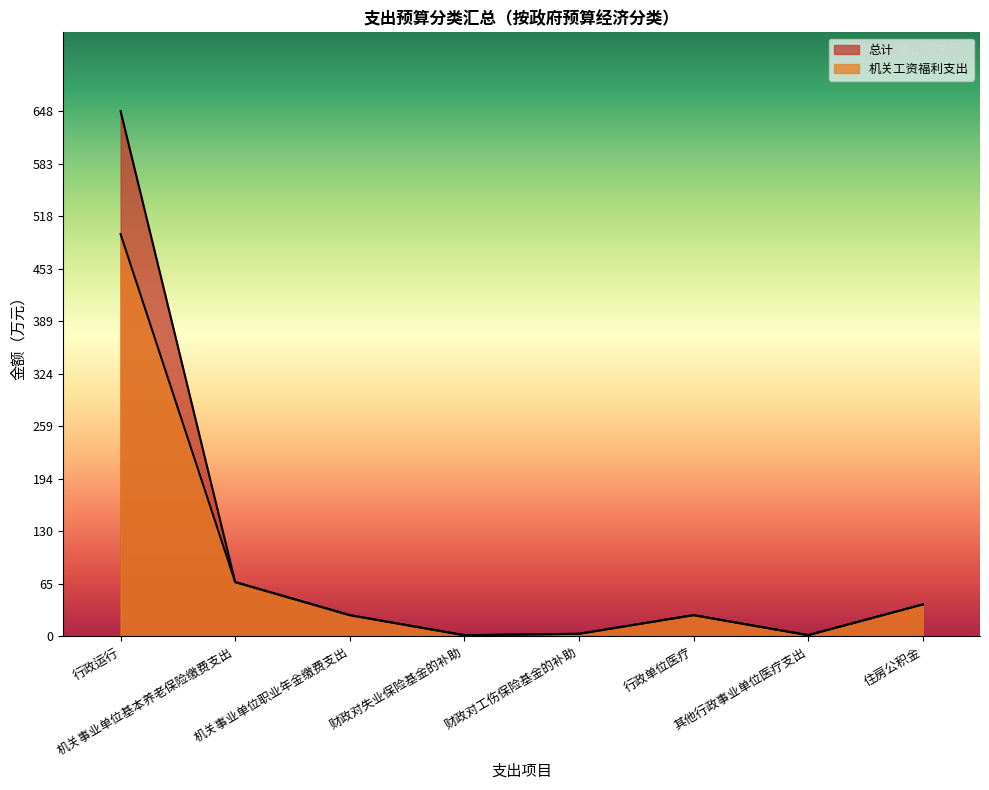

How many categories are shown in the chart?

8